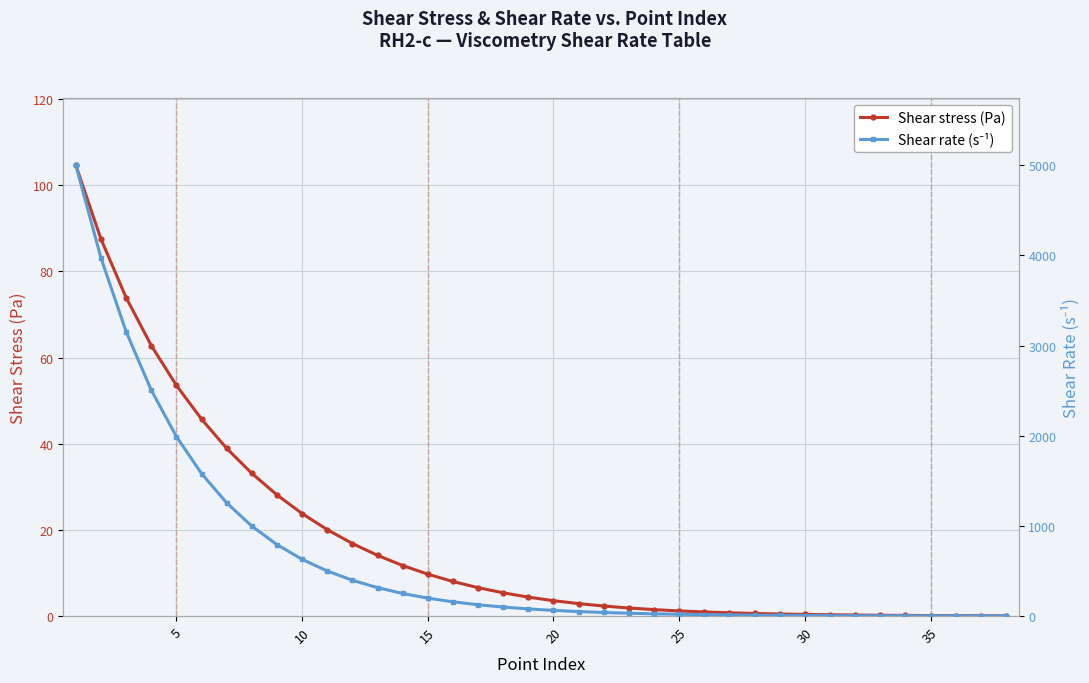

The Shear rate (s⁻¹) series shows 1.6 at 37. True or false?

False